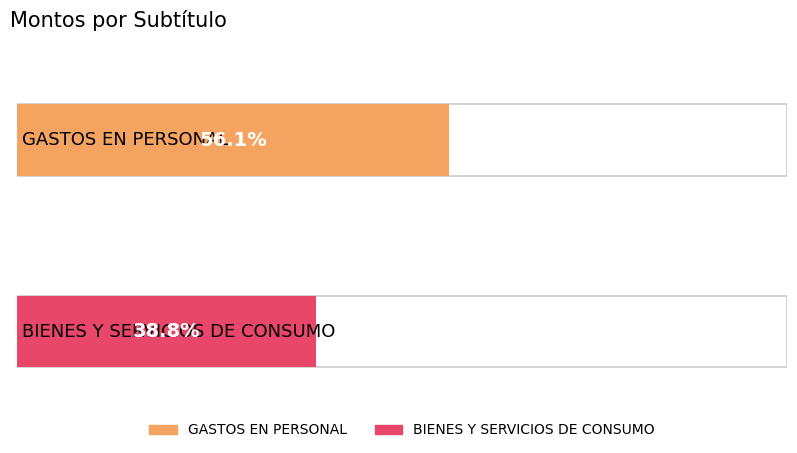

Which has a higher value, GASTOS EN PERSONAL or BIENES Y SERVICIOS DE CONSUMO?

GASTOS EN PERSONAL